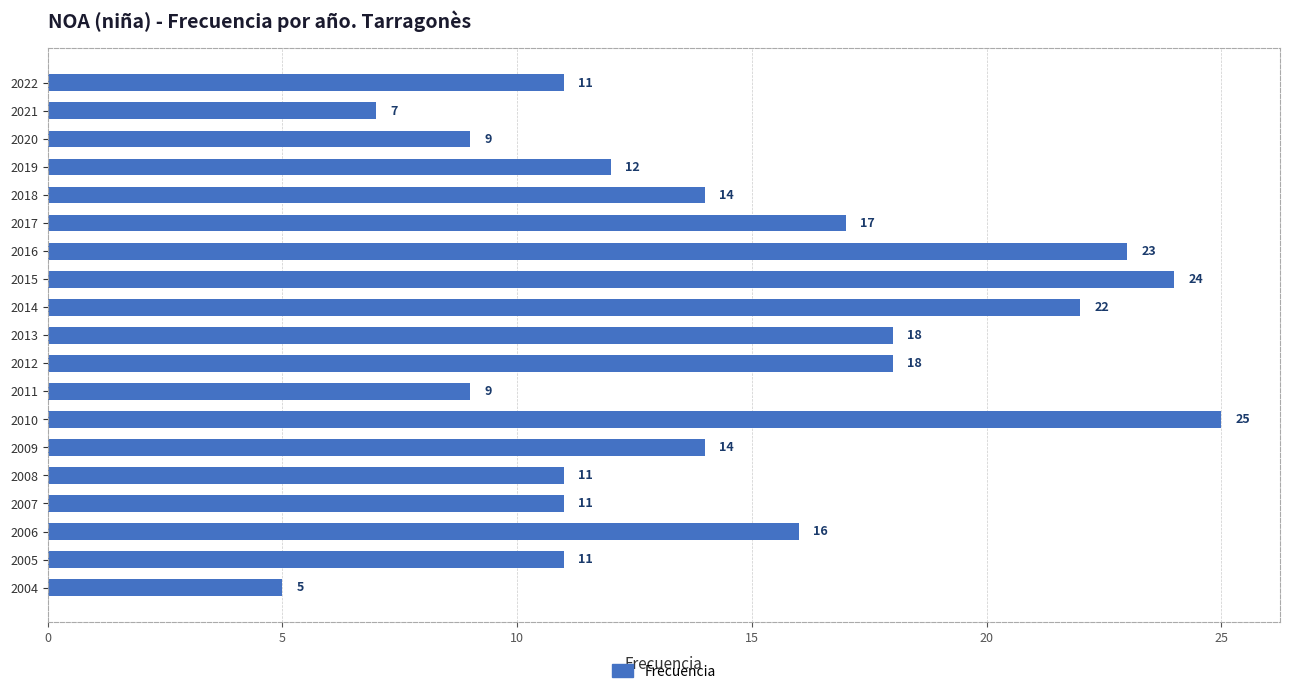

The value at 2020 is 6. True or false?

False